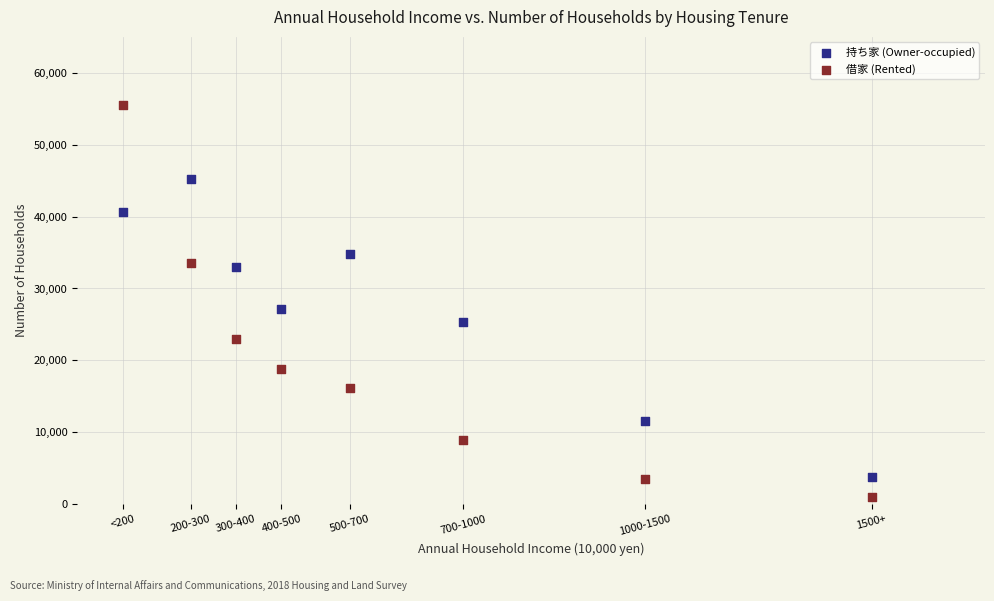

Which series has the widest spread of Y values?

借家 (Rented)